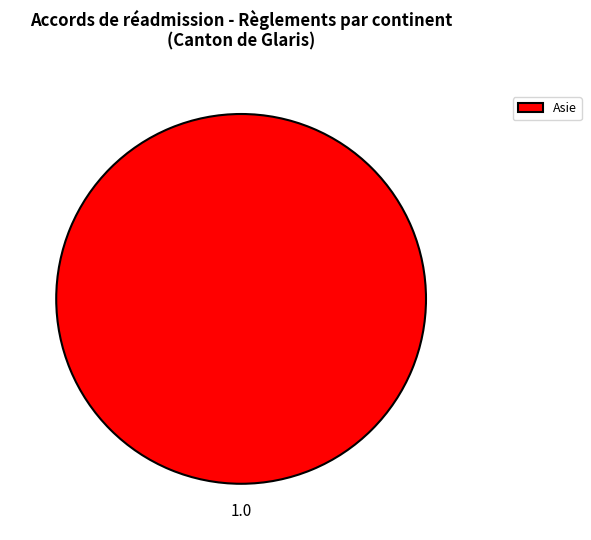

Which slice represents more than half of the pie?

Asie